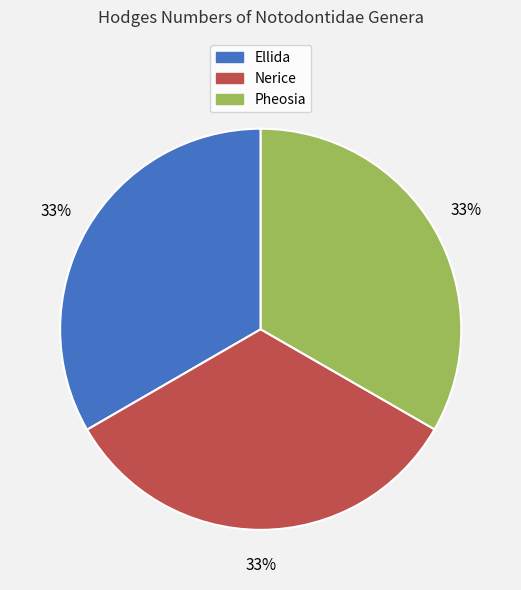

How many slices are in this pie chart?

3